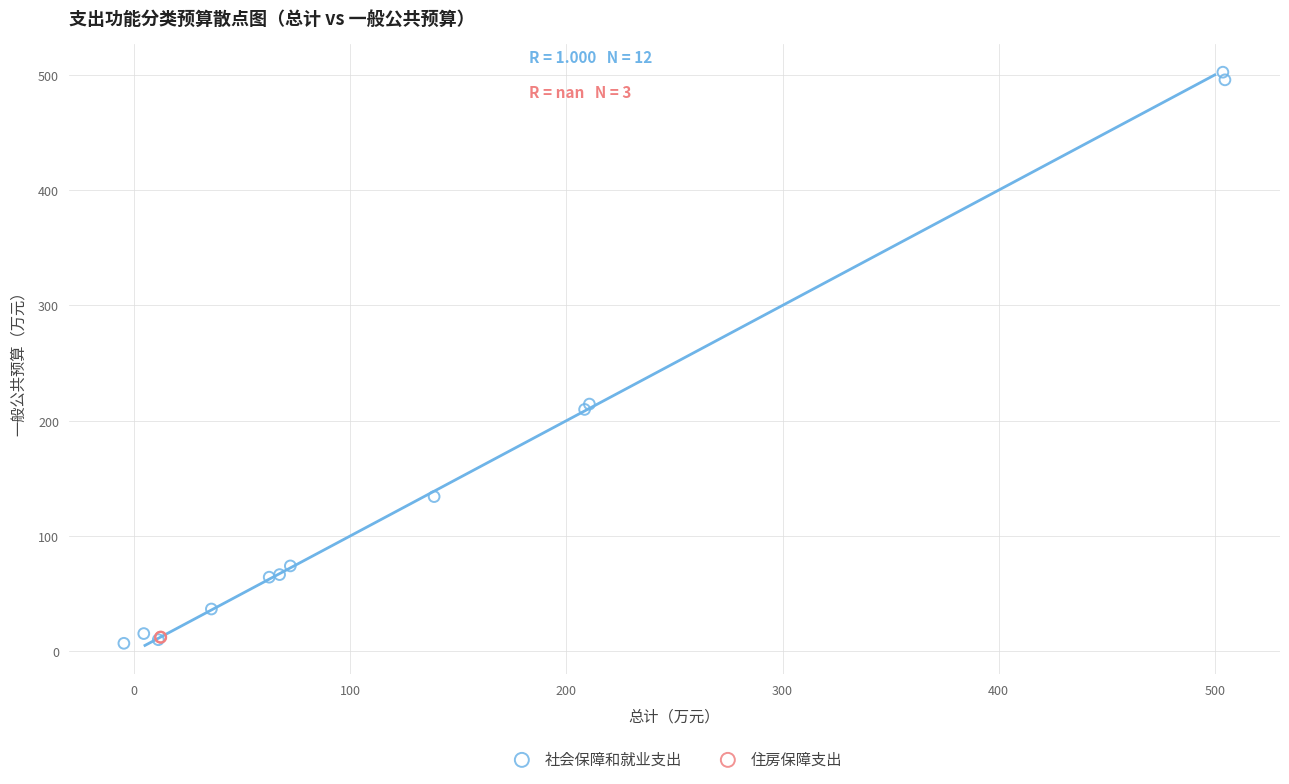

Which series has the widest spread of Y values?

社会保障和就业支出